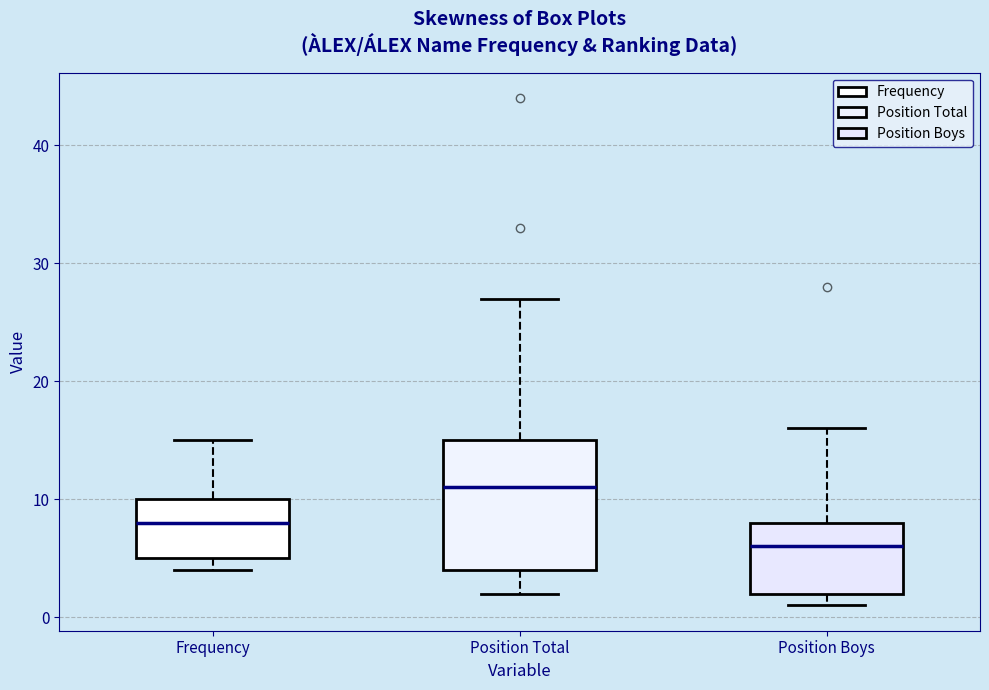

Which box is the tallest, from its lower edge to its upper edge?

Position Total